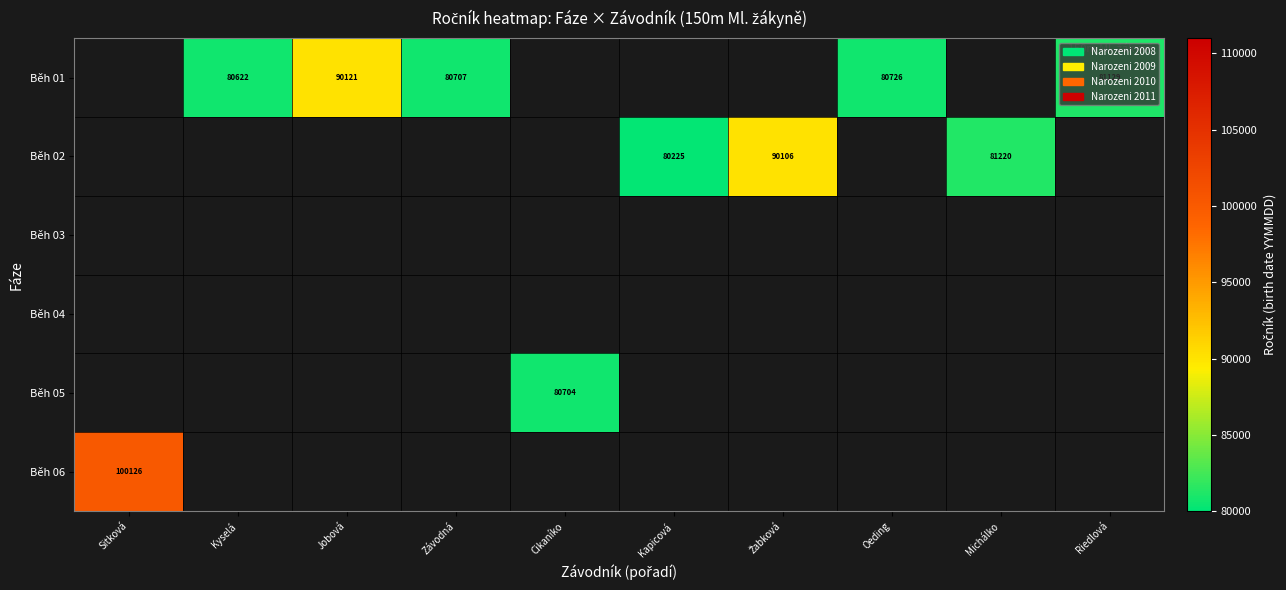

The Běh 01 series shows 90121 at Jobová. True or false?

True